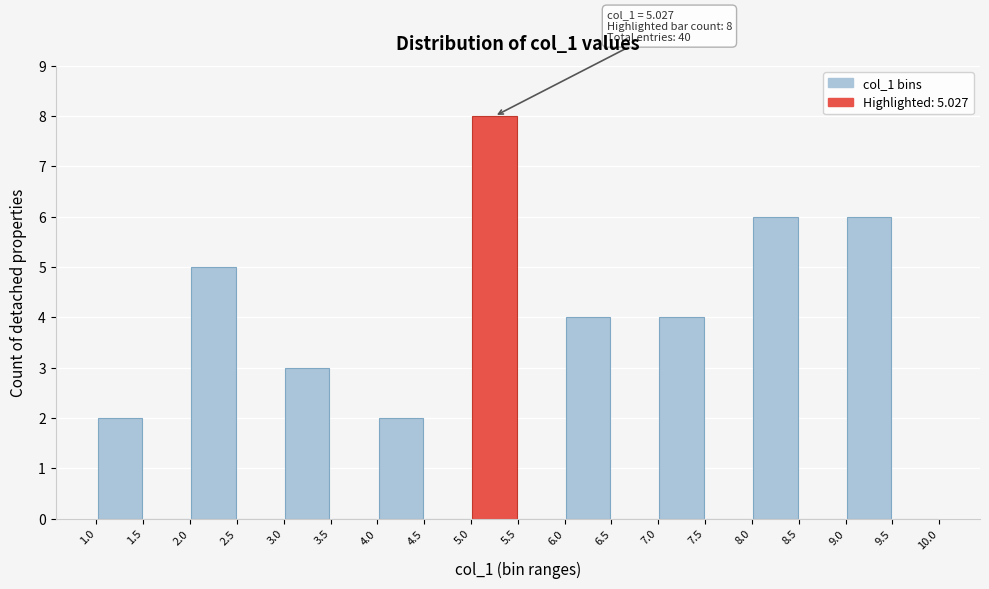

Over which range of the x-axis is the bar tallest?

5.0 to 5.5